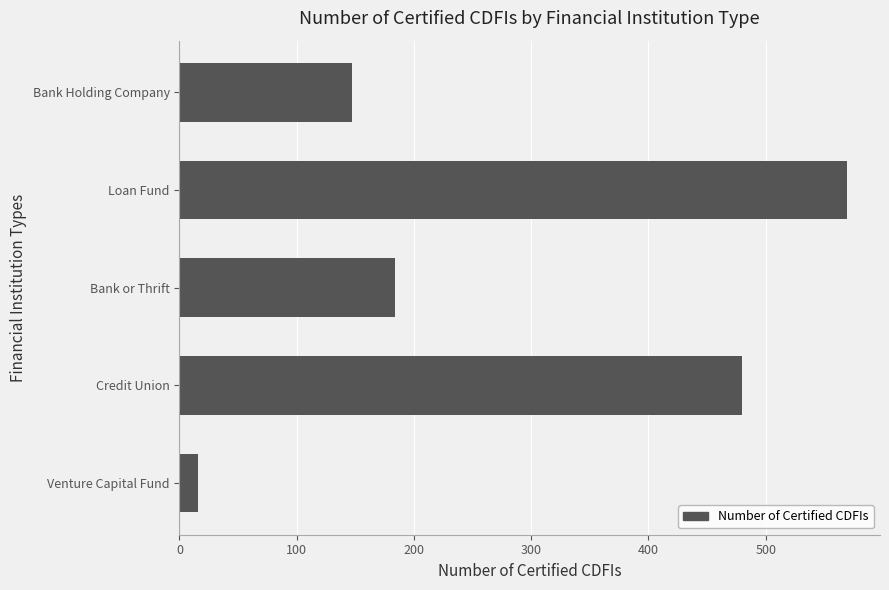

List the labels in order of value, smallest first.

Venture Capital Fund, Bank Holding Company, Bank or Thrift, Credit Union, Loan Fund